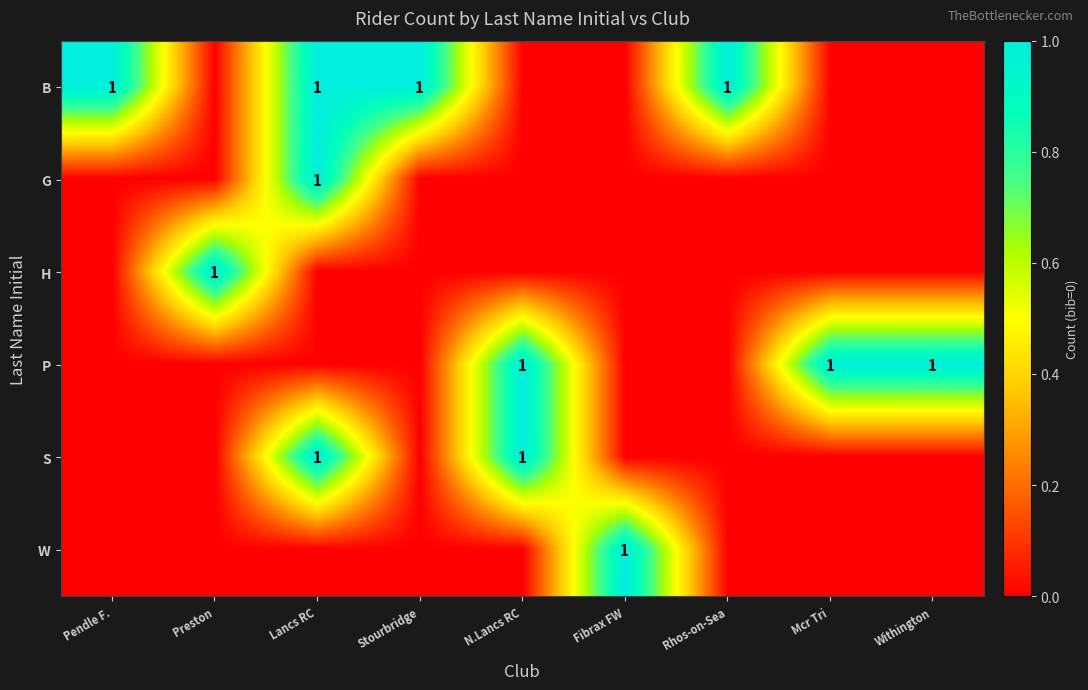

The P series shows 1 at Withington. True or false?

True